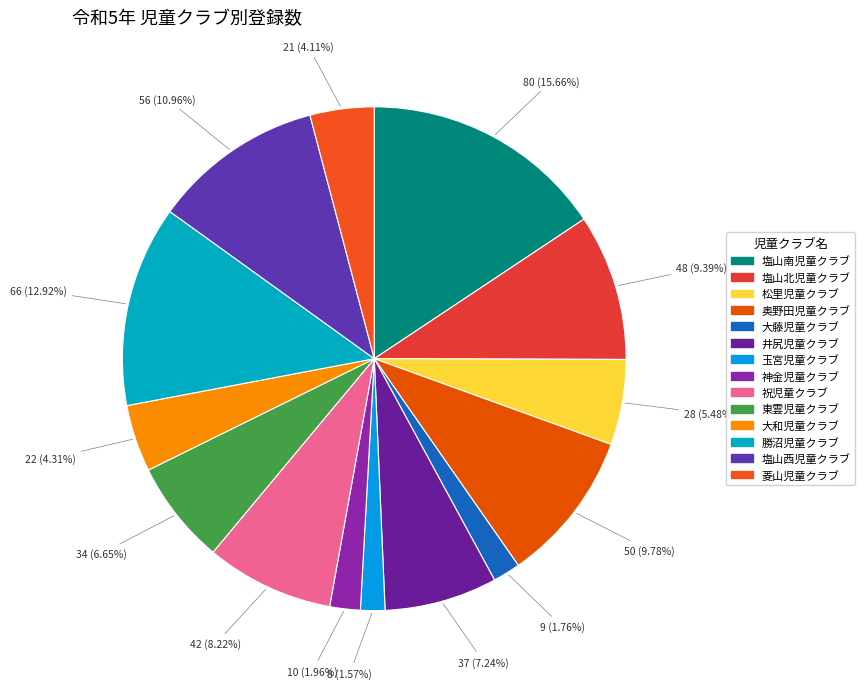

Which has a higher value, 神金児童クラブ or 菱山児童クラブ?

菱山児童クラブ